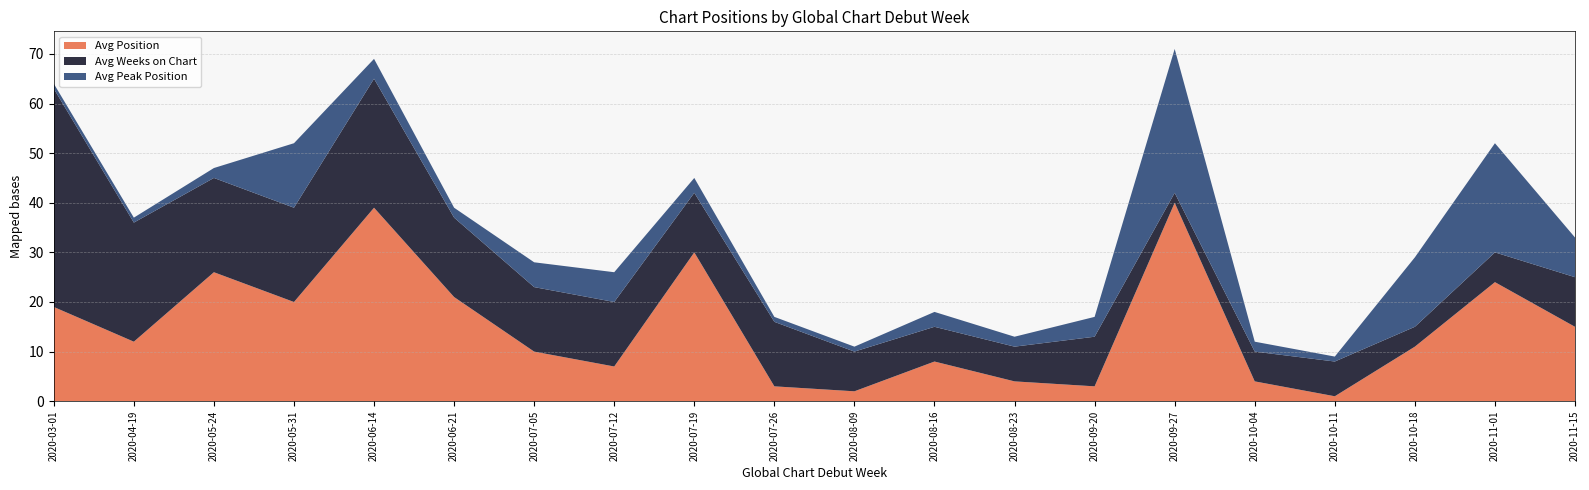

Reading right to left, extract all data points from this chart.

Avg Position: 2020-11-15=15	2020-11-01=24	2020-10-18=11	2020-10-11=1	2020-10-04=4	2020-09-27=40	2020-09-20=3	2020-08-23=4	2020-08-16=8	2020-08-09=2	2020-07-26=3	2020-07-19=30	2020-07-12=7	2020-07-05=10	2020-06-21=21	2020-06-14=39	2020-05-31=20	2020-05-24=26	2020-04-19=12	2020-03-01=19
Avg Weeks on Chart: 2020-11-15=10	2020-11-01=6	2020-10-18=4	2020-10-11=7	2020-10-04=6	2020-09-27=2	2020-09-20=10	2020-08-23=7	2020-08-16=7	2020-08-09=8	2020-07-26=13	2020-07-19=12	2020-07-12=13	2020-07-05=13	2020-06-21=16	2020-06-14=26	2020-05-31=19	2020-05-24=19	2020-04-19=24	2020-03-01=44
Avg Peak Position: 2020-11-15=8	2020-11-01=22	2020-10-18=14	2020-10-11=1	2020-10-04=2	2020-09-27=29	2020-09-20=4	2020-08-23=2	2020-08-16=3	2020-08-09=1	2020-07-26=1	2020-07-19=3	2020-07-12=6	2020-07-05=5	2020-06-21=2	2020-06-14=4	2020-05-31=13	2020-05-24=2	2020-04-19=1	2020-03-01=1